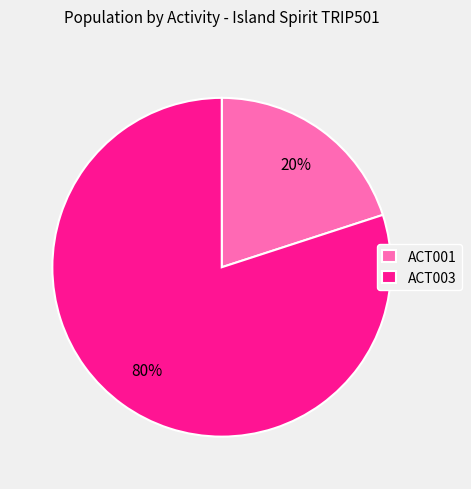

Which category has the smallest portion of the pie?

ACT001